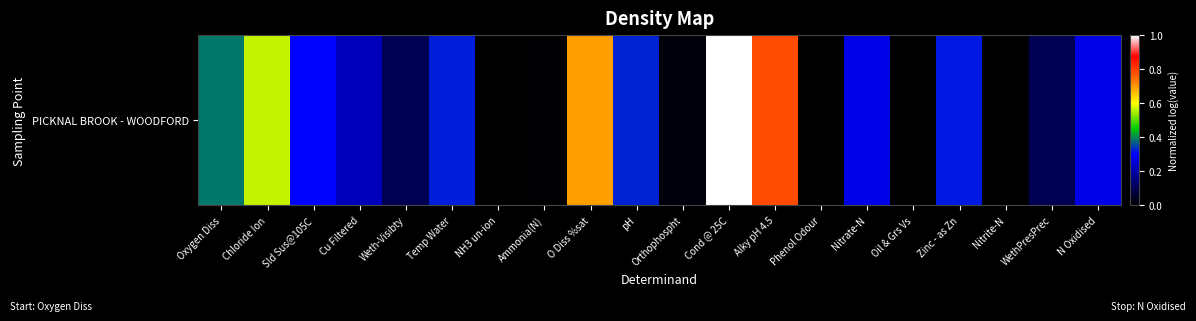

What is the sum of the values at Cu Filtered and Orthophospht?

0.2